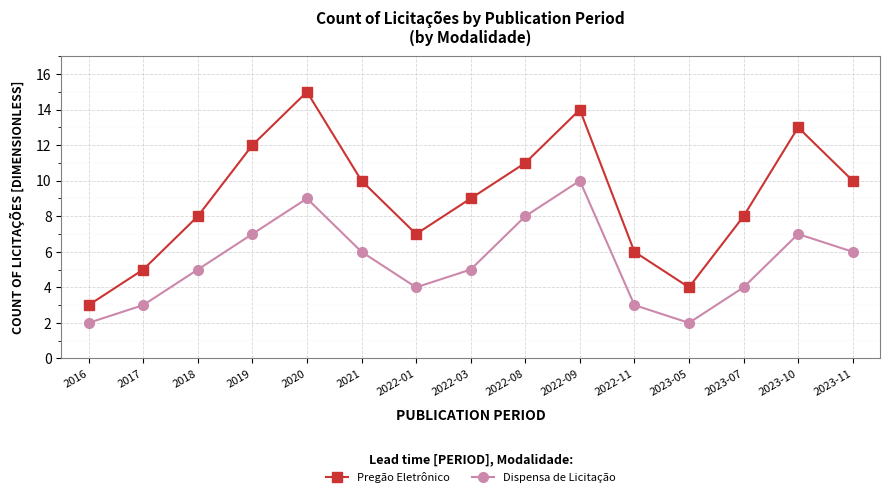

What position from the right is 2023-07?

3